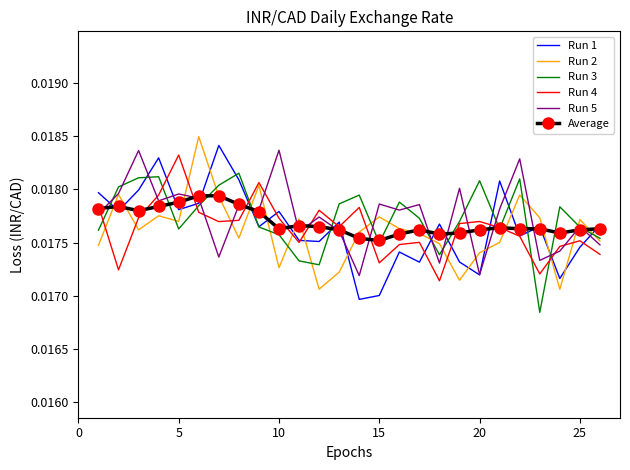

How many times do Run 2 and Run 1 cross each other?

16